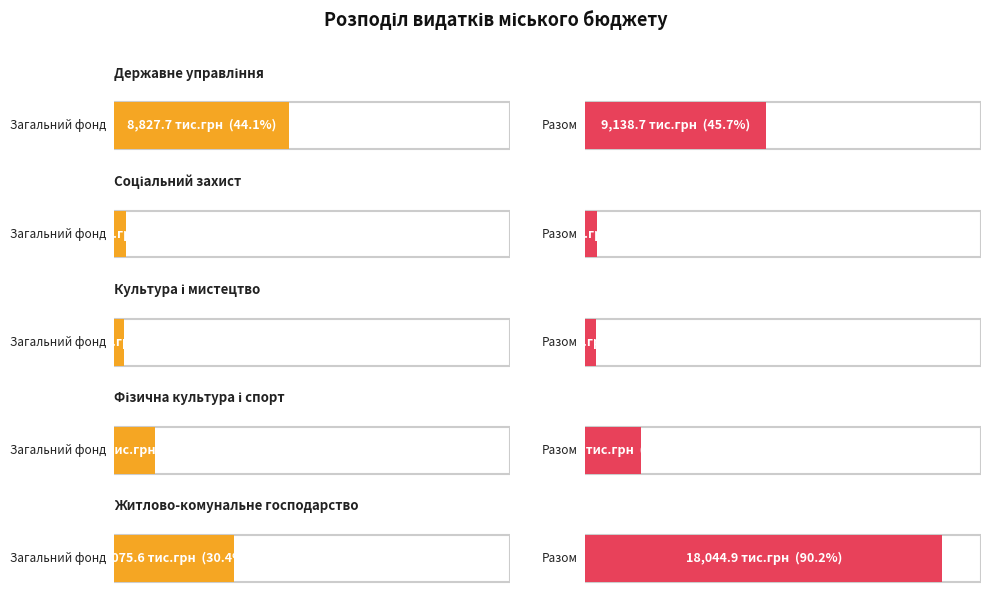

What is the lowest value of the Загальний фонд series?

516.0